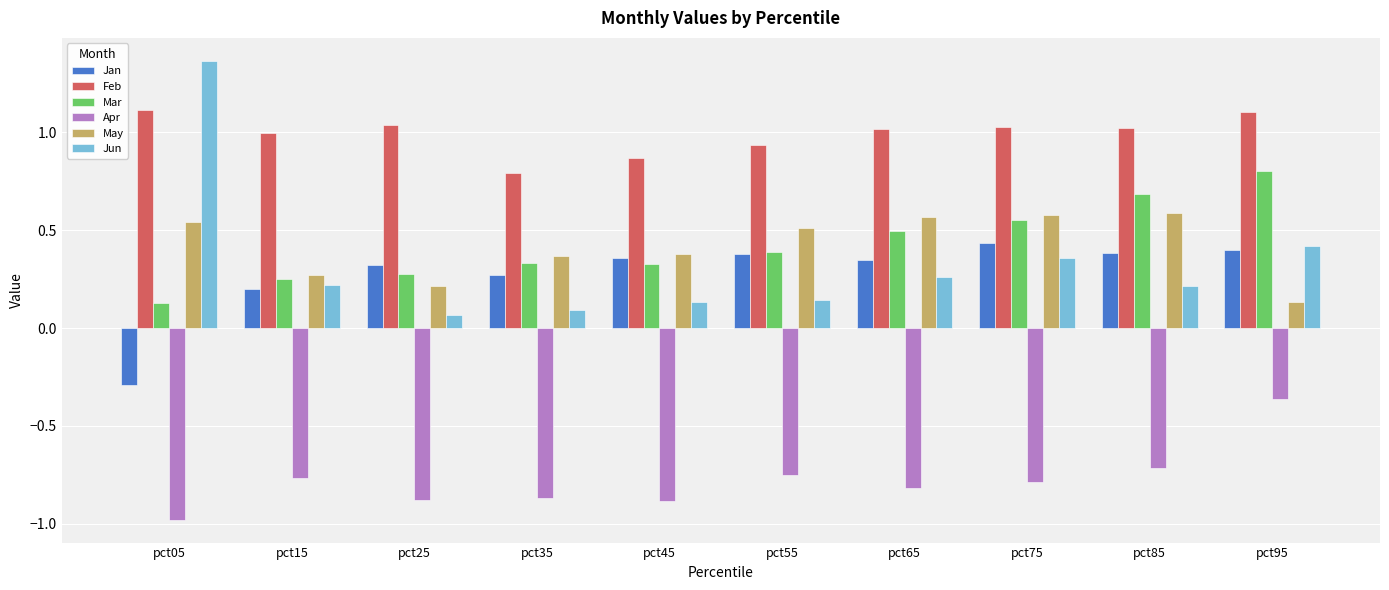

Which label corresponds to the largest value in the chart?

pct05